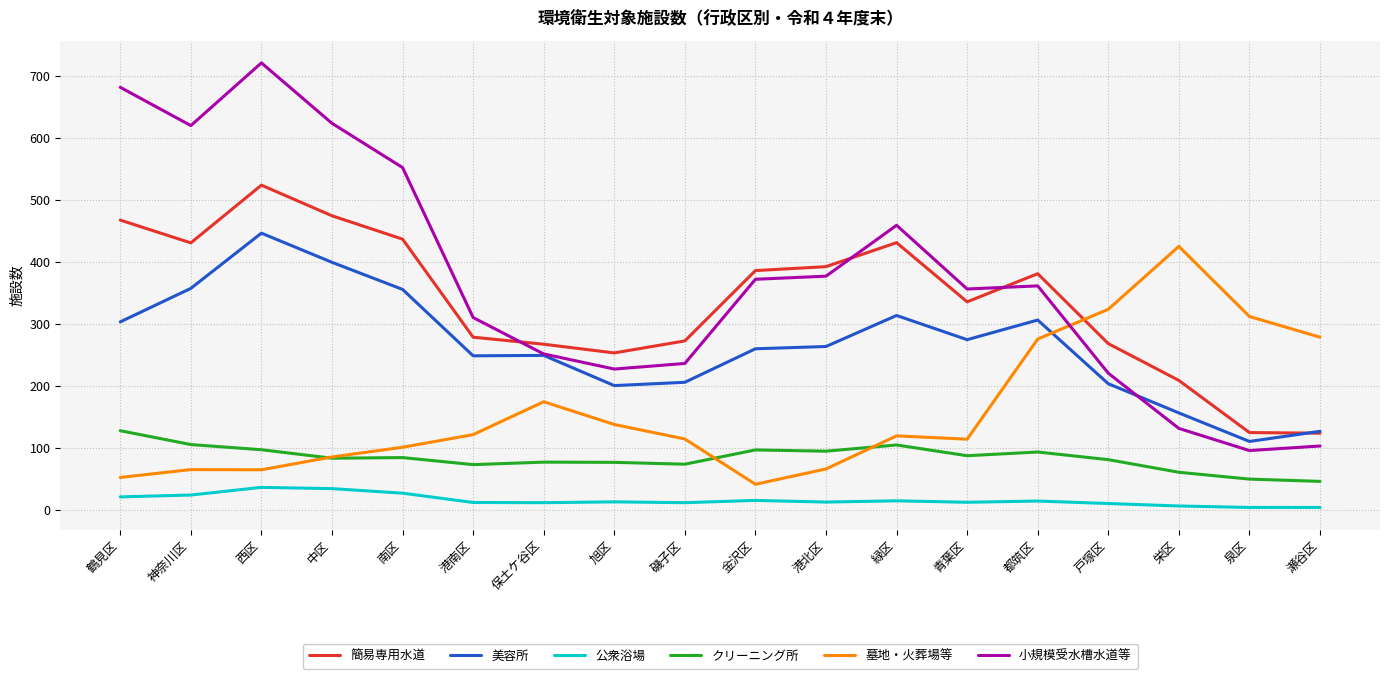

At how many categories does at least one series exceed 663?

2